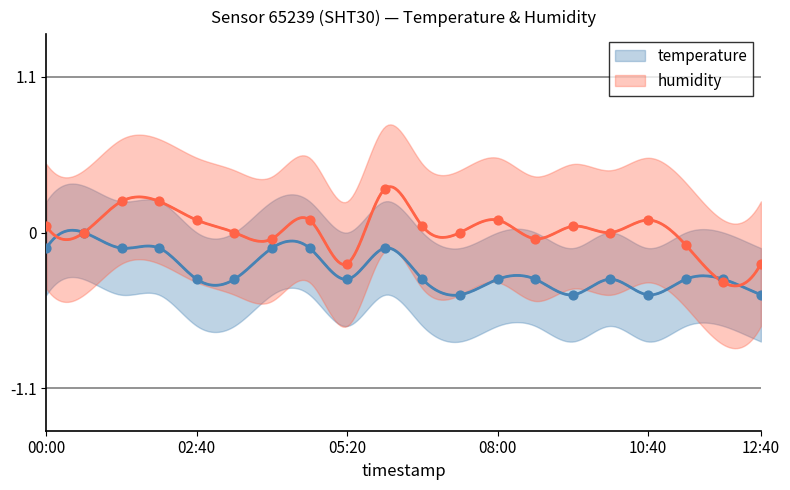

At which category is the sum across all series the highest?

06:00